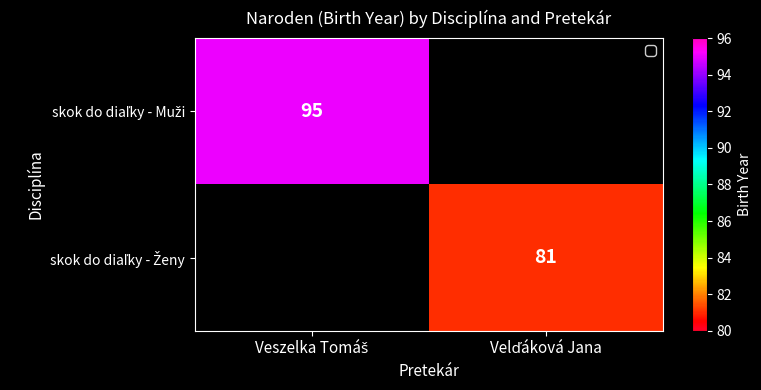

List the series in order of their overall mean, highest first.

skok do diaľky - Muži, skok do diaľky - Ženy